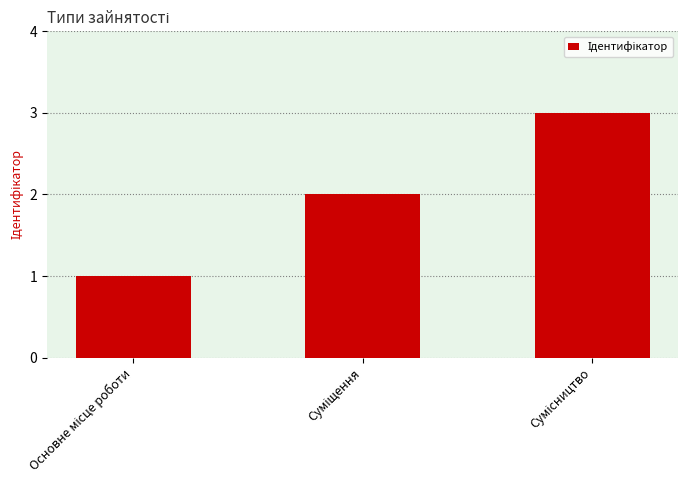

What is the maximum value shown in the chart?

3